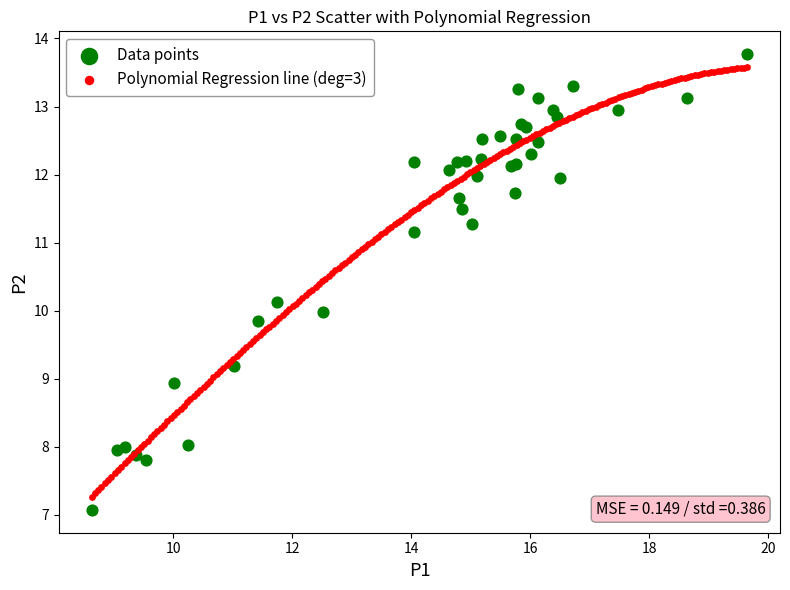

What are all the series names shown in the legend?

Data points, Polynomial Regression line (deg=3)